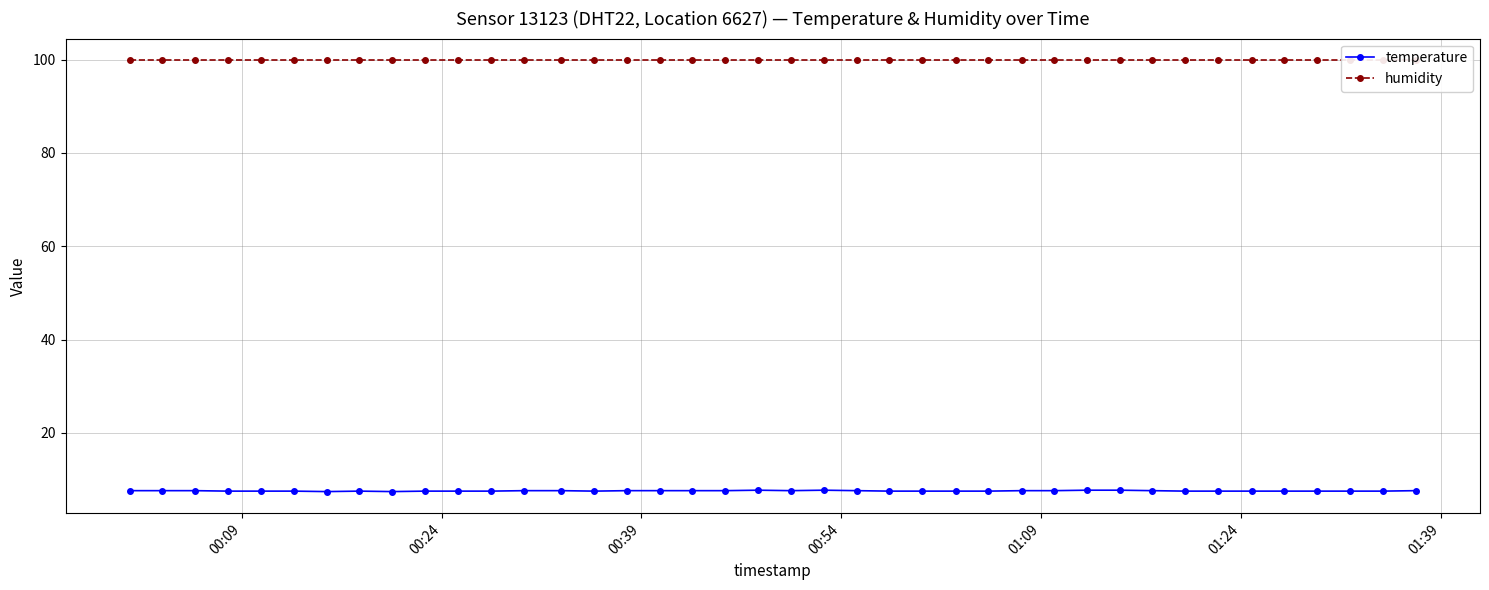

True or false: temperature has more than 1 interior local peaks.

True